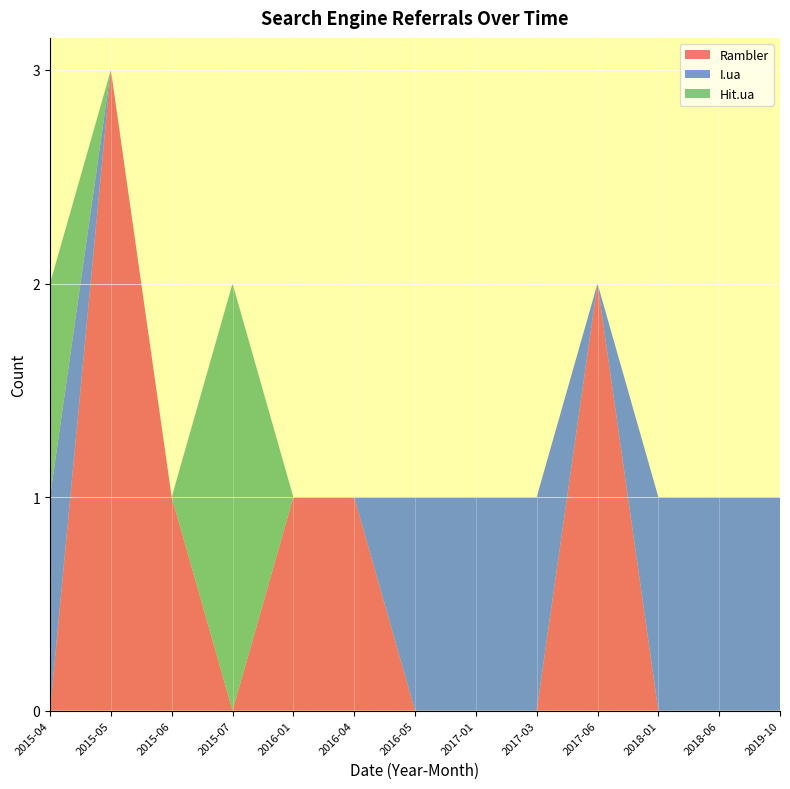

At which category is the sum across all series the highest?

2015-05